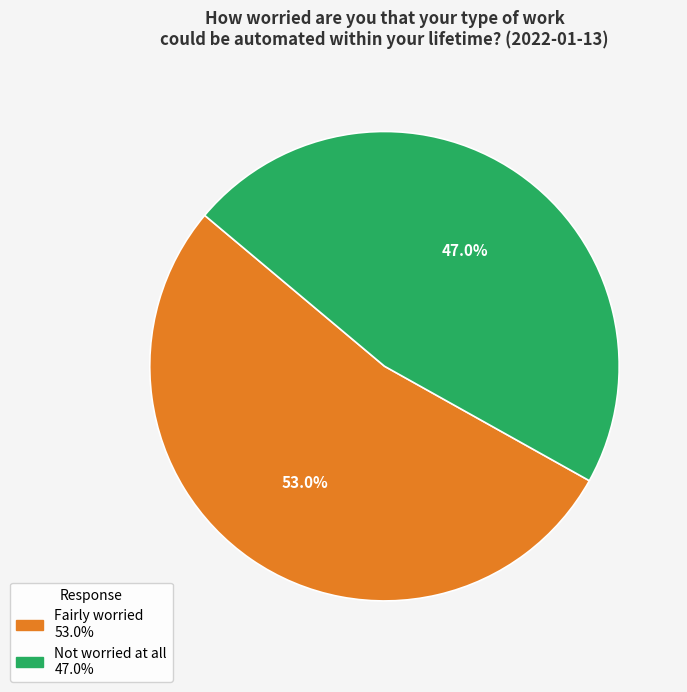

How many segments does this pie chart have?

2